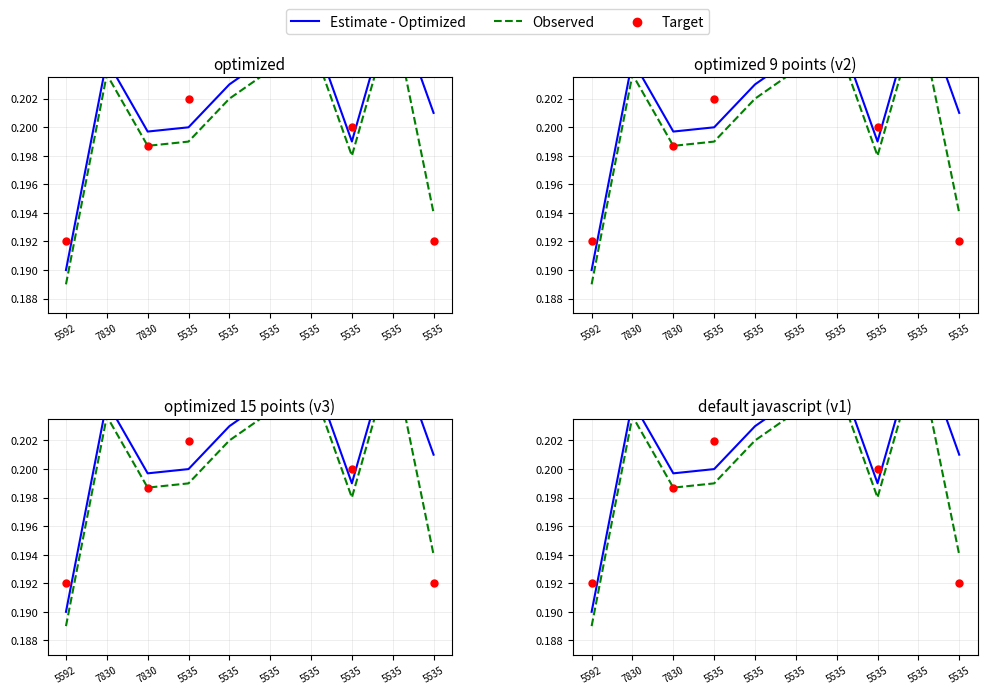

At which category is the sum across all series the highest?

5535